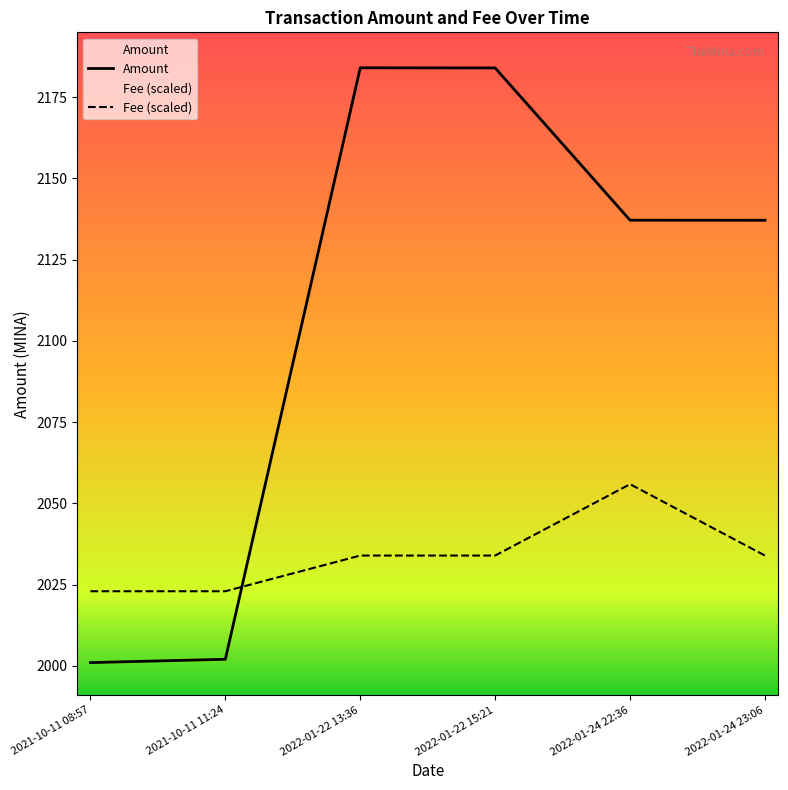

How many times do Amount and Fee (scaled) cross each other?

1